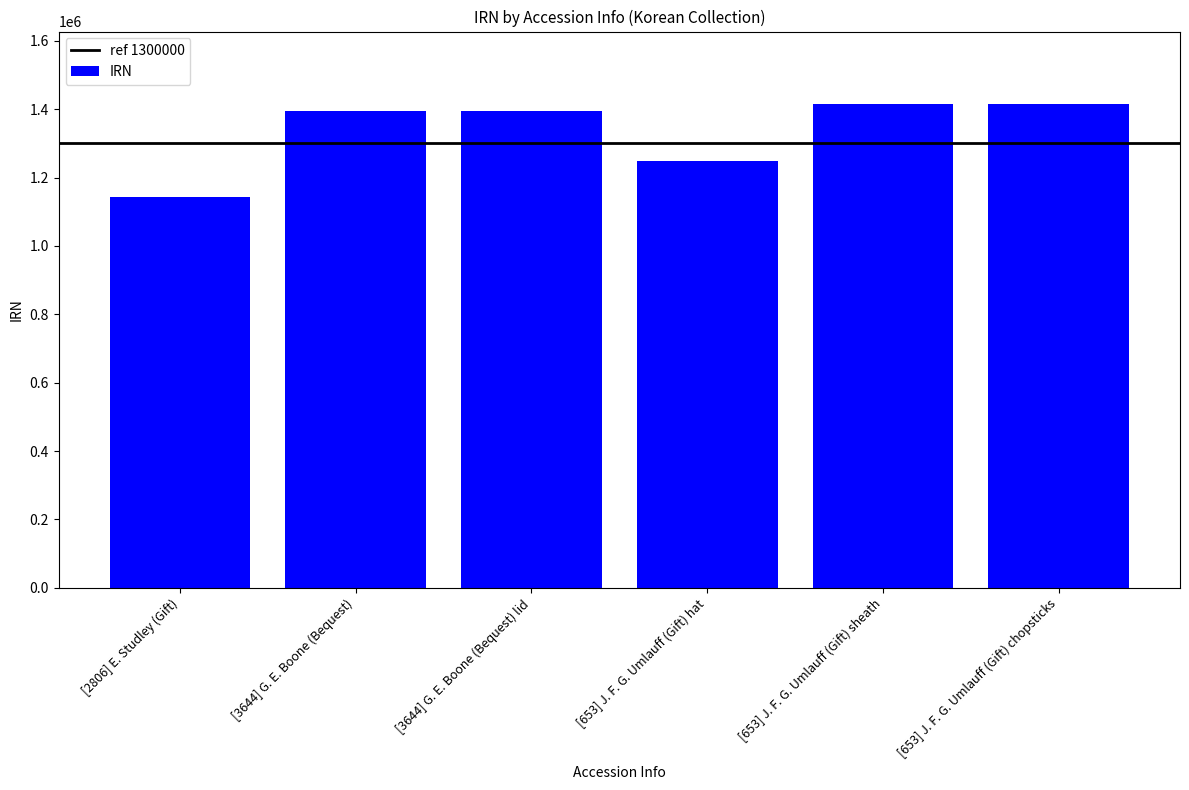

What is the change in value from [2806] E. Studley (Gift) to [653] J. F. G. Umlauff (Gift) chopsticks?

+272282